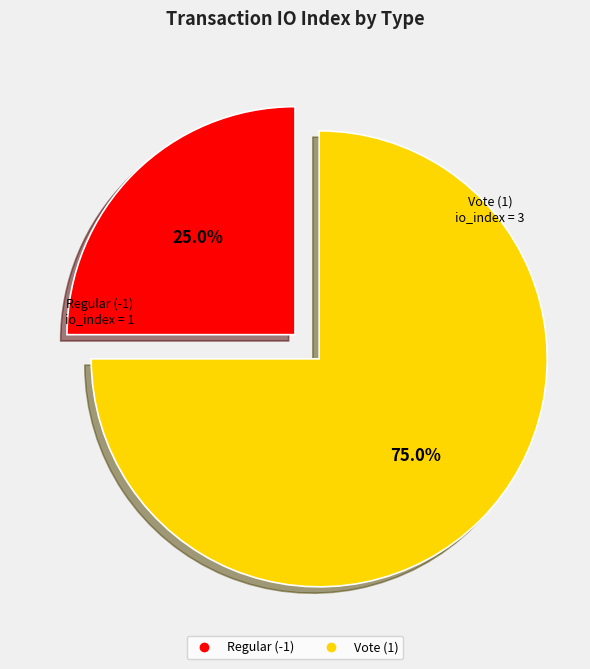

What portion of the pie excludes Vote (1)?

25.0%